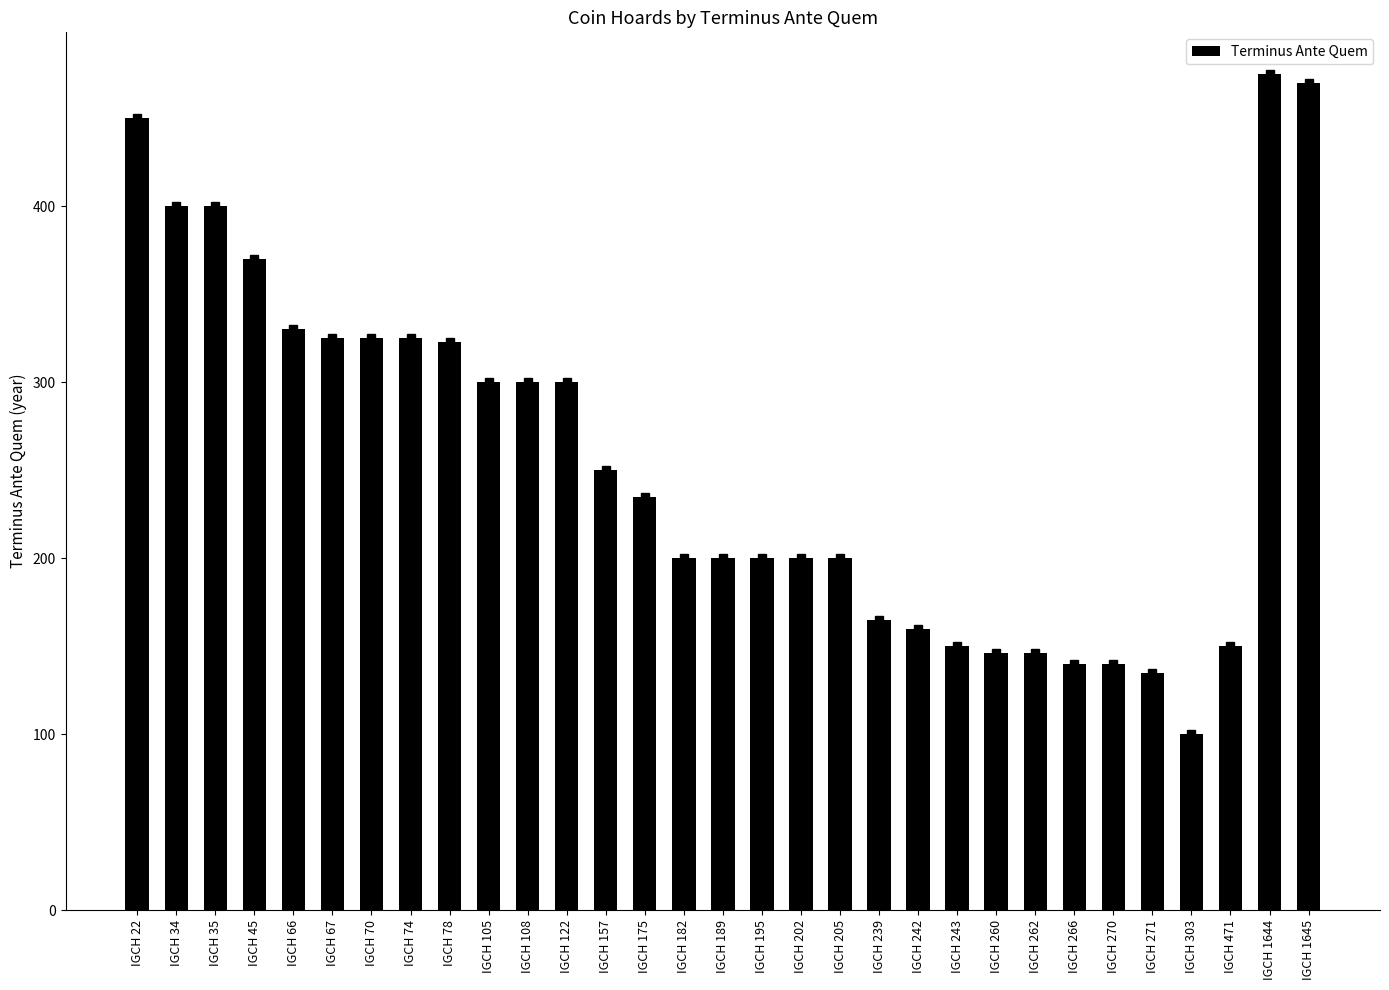

Count the number of categories in the chart.

31